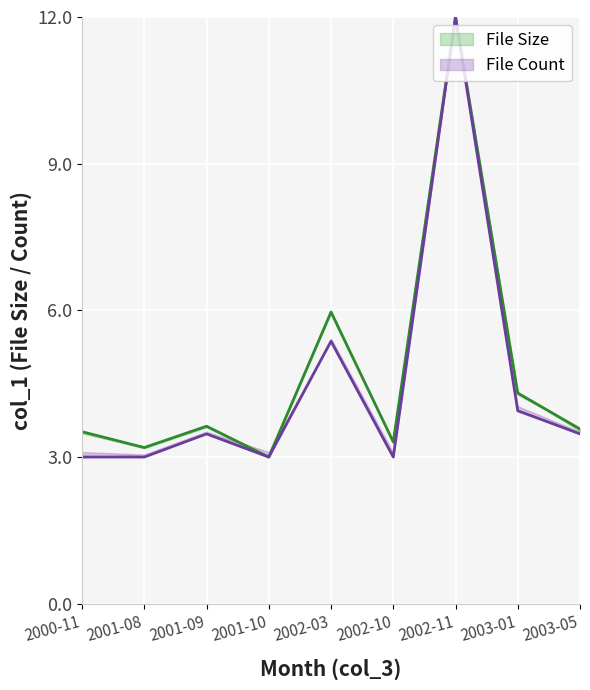

Rank the categories by value from highest to lowest.

2002-11, 2002-03, 2003-01, 2001-09, 2003-05, 2000-11, 2002-10, 2001-08, 2001-10